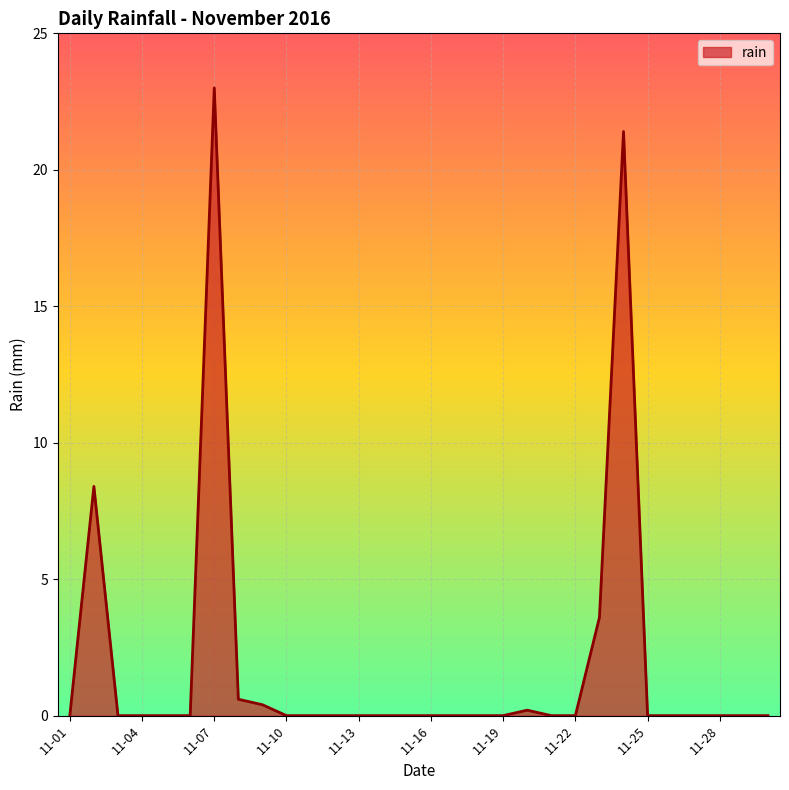

What is the difference between the maximum and minimum values?

23.0